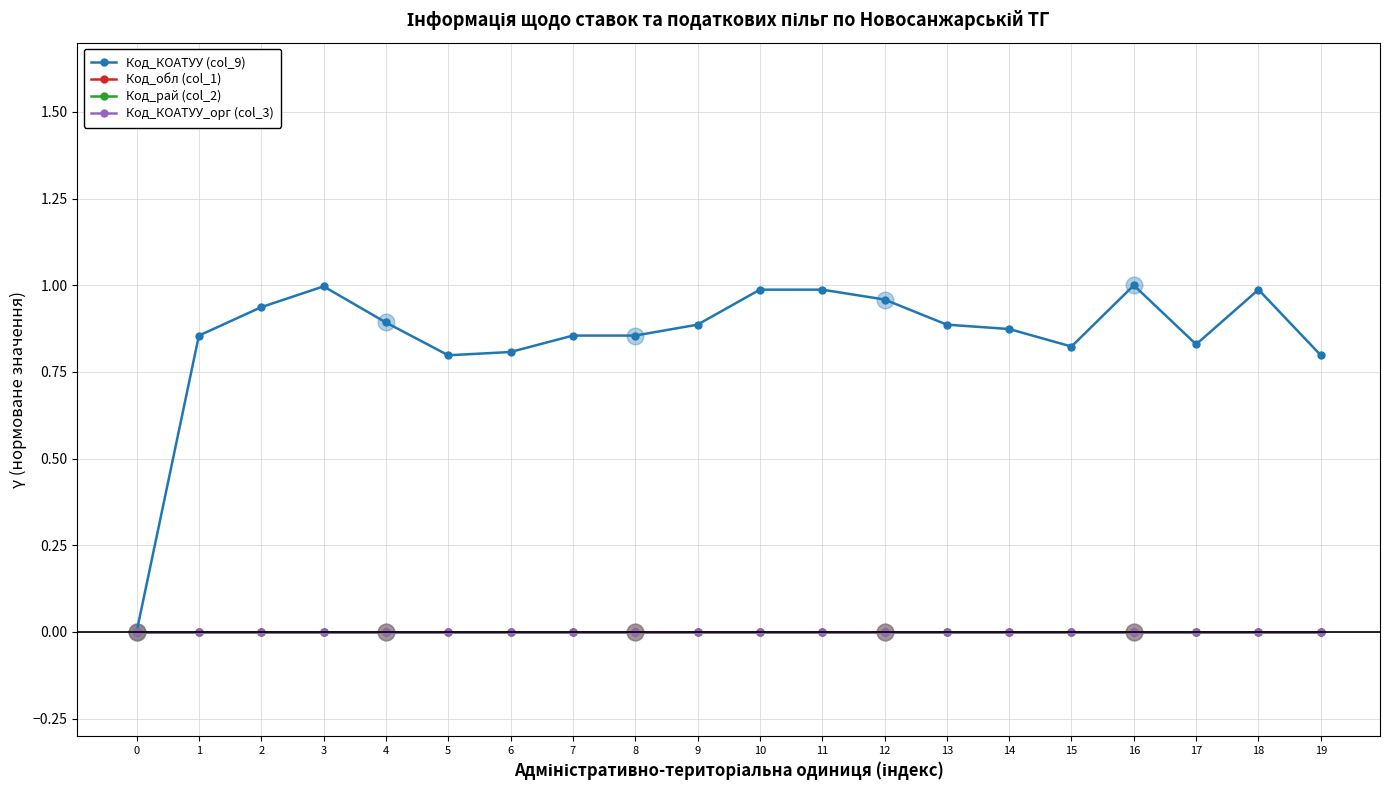

The Код_КОАТУУ (col_9) series shows 1.0 at 3. True or false?

True